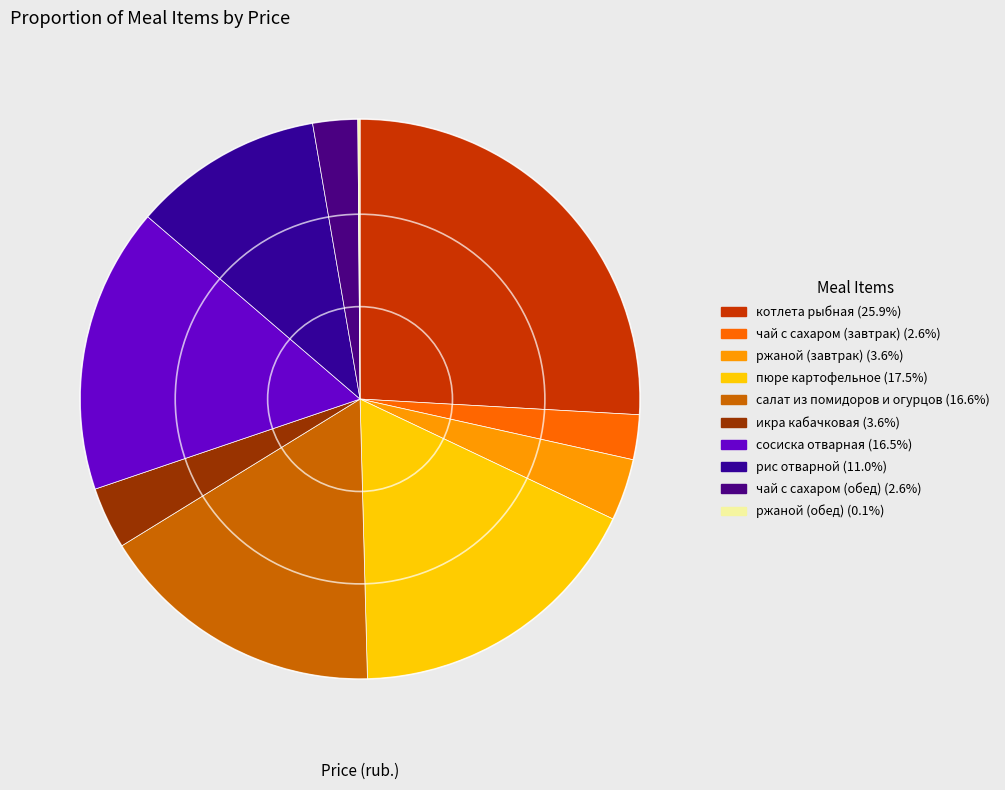

Is there a majority slice in this chart?

No